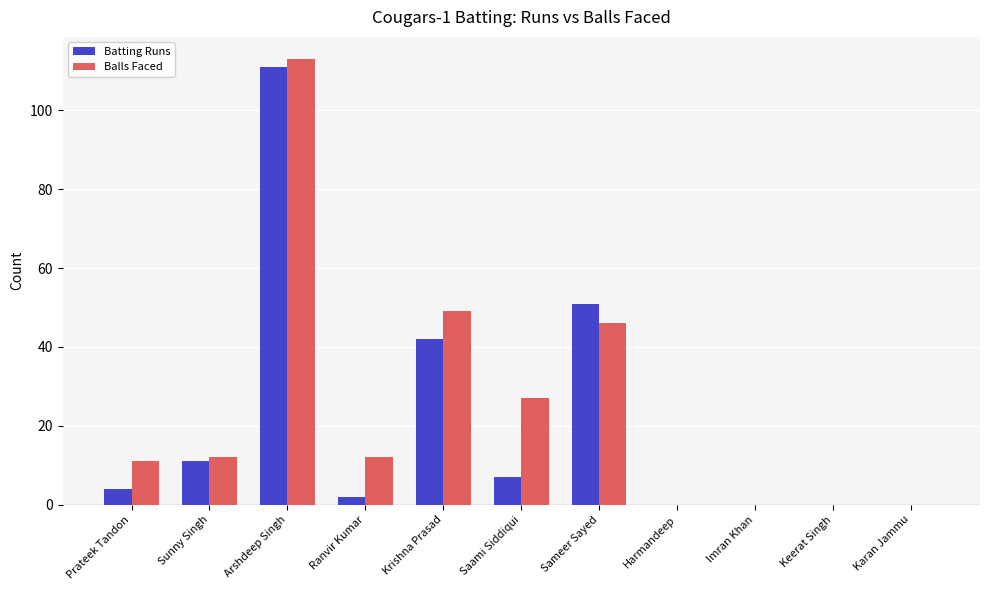

How many series are shown in this chart?

2